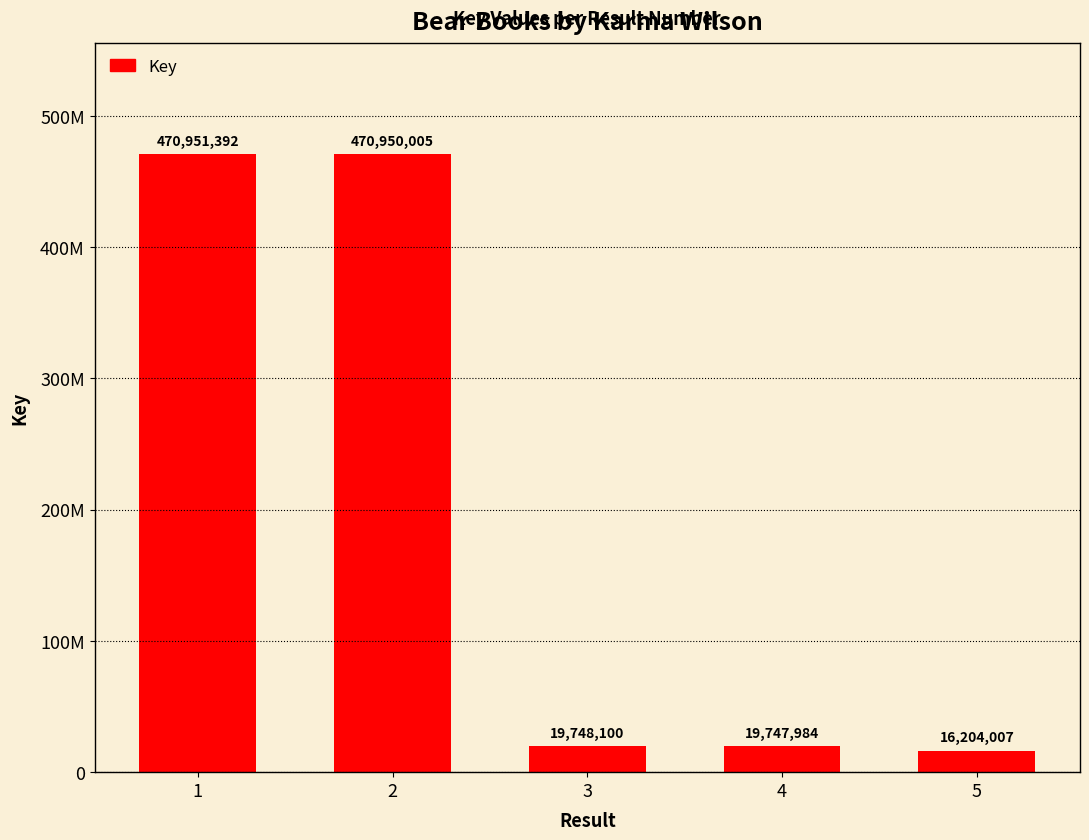

Reading right to left, extract all data points from this chart.

5=16204007	4=19747984	3=19748100	2=470950005	1=470951392